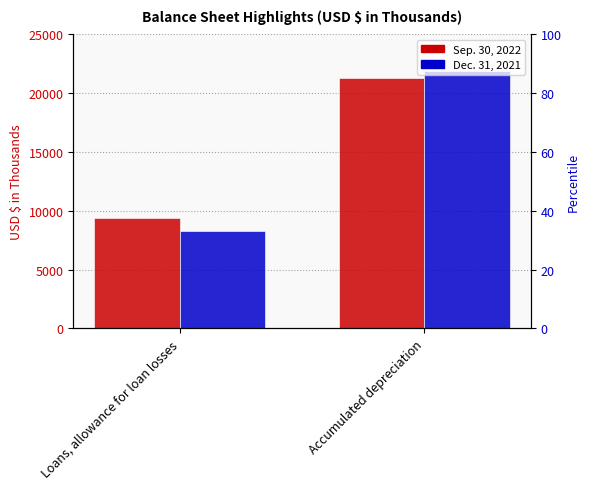

Reading left to right, transcribe all the data shown in this chart.

Sep. 30, 2022: Loans, allowance for loan losses=9373	Accumulated depreciation=21338
Dec. 31, 2021: Loans, allowance for loan losses=8320	Accumulated depreciation=21916